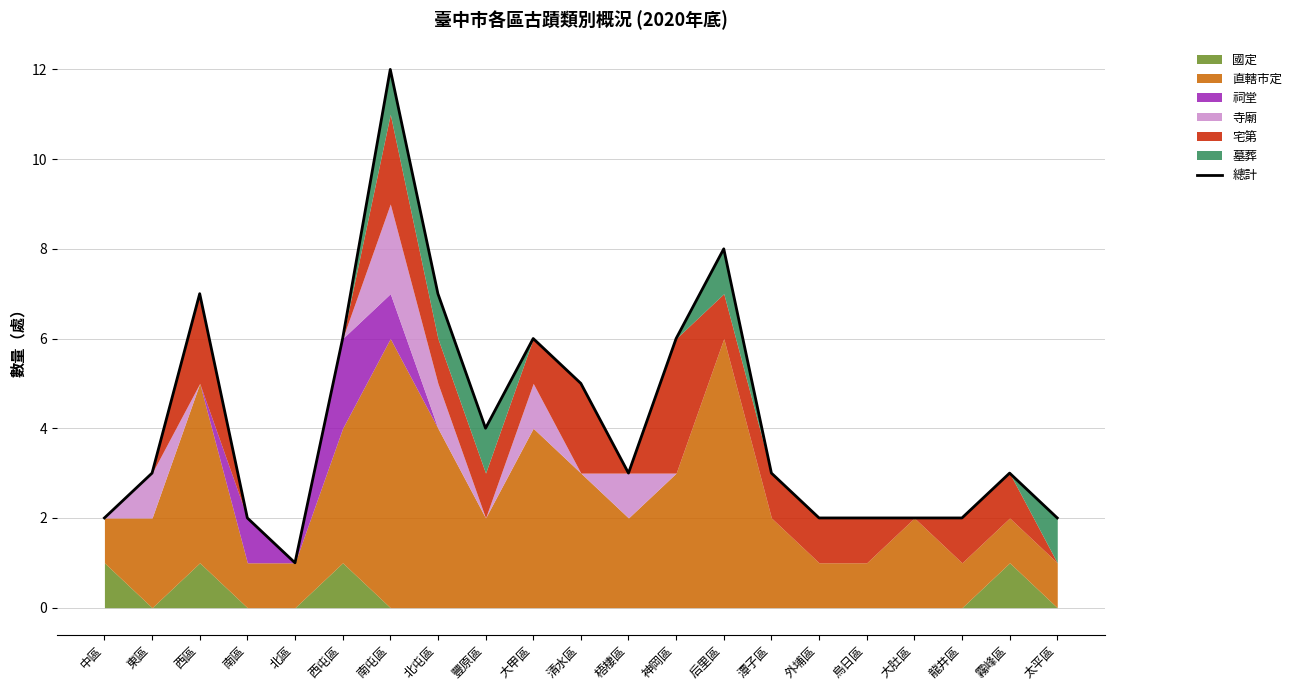

The chart shows a value of 5 at 清水區. True or false?

True